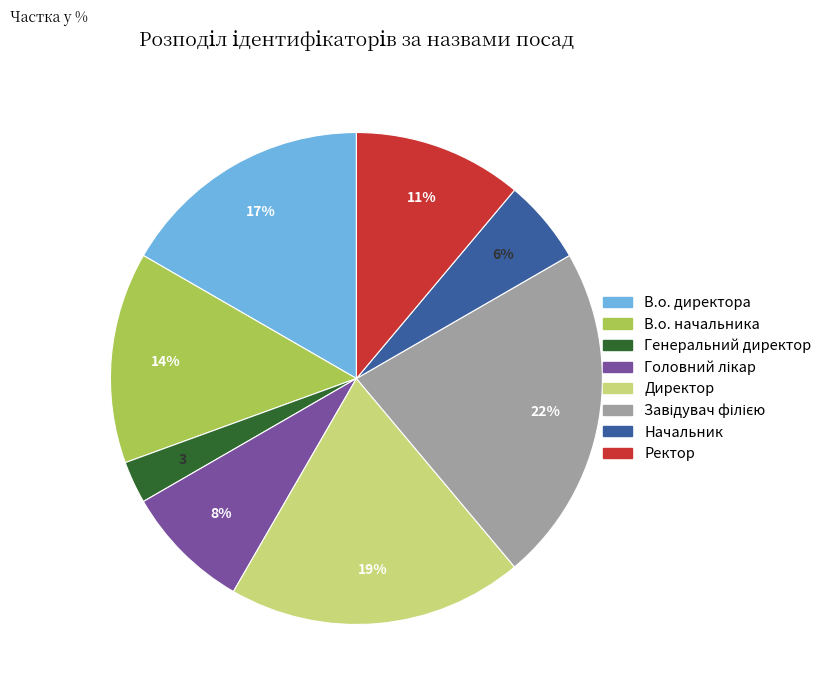

To the nearest percent, what is the average slice percentage?

12%